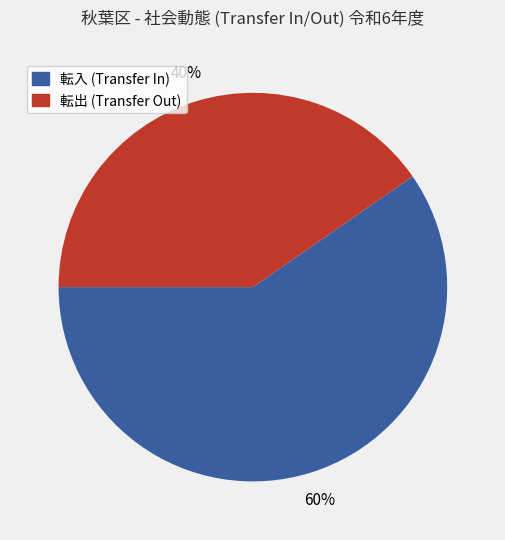

Is there any slice that represents more than half of the pie?

Yes